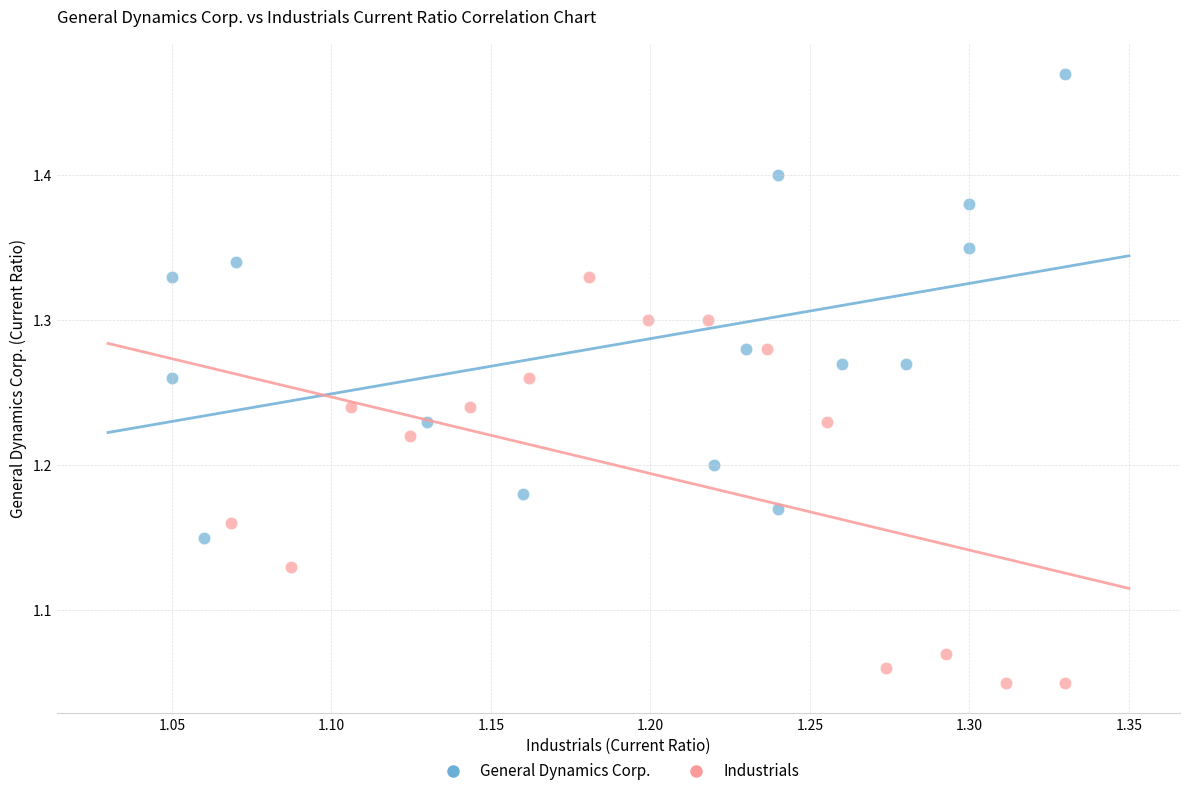

Which series reaches the minimum Y coordinate?

Industrials